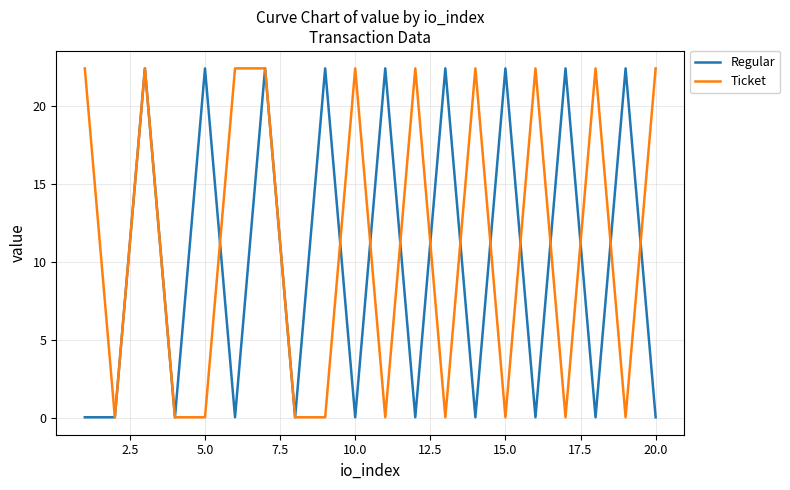

Rank the series by their average value, from highest to lowest.

Ticket, Regular